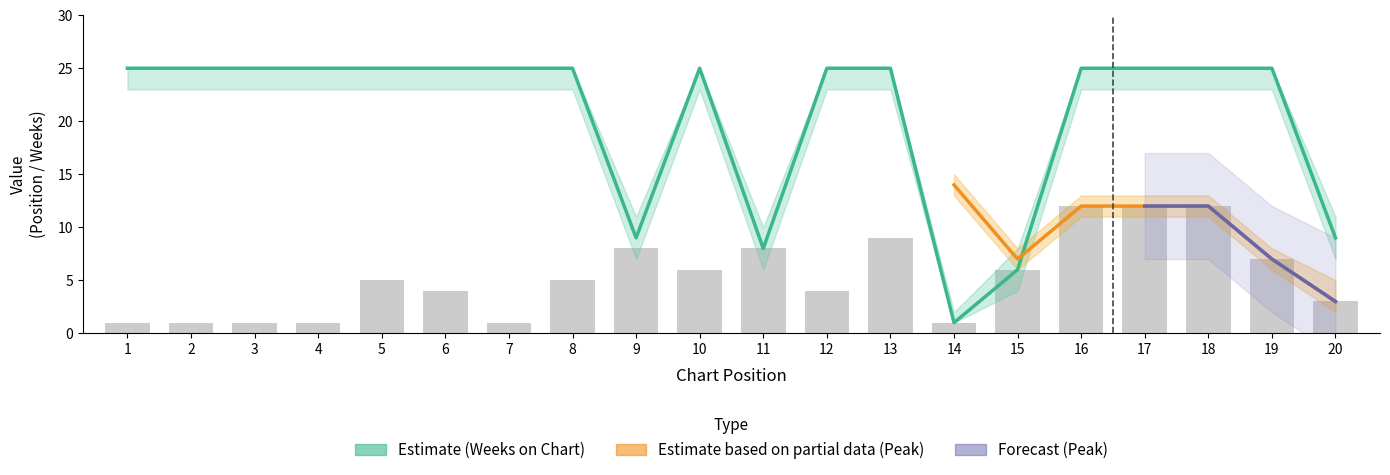

What is the difference between the maximum and minimum values?

24